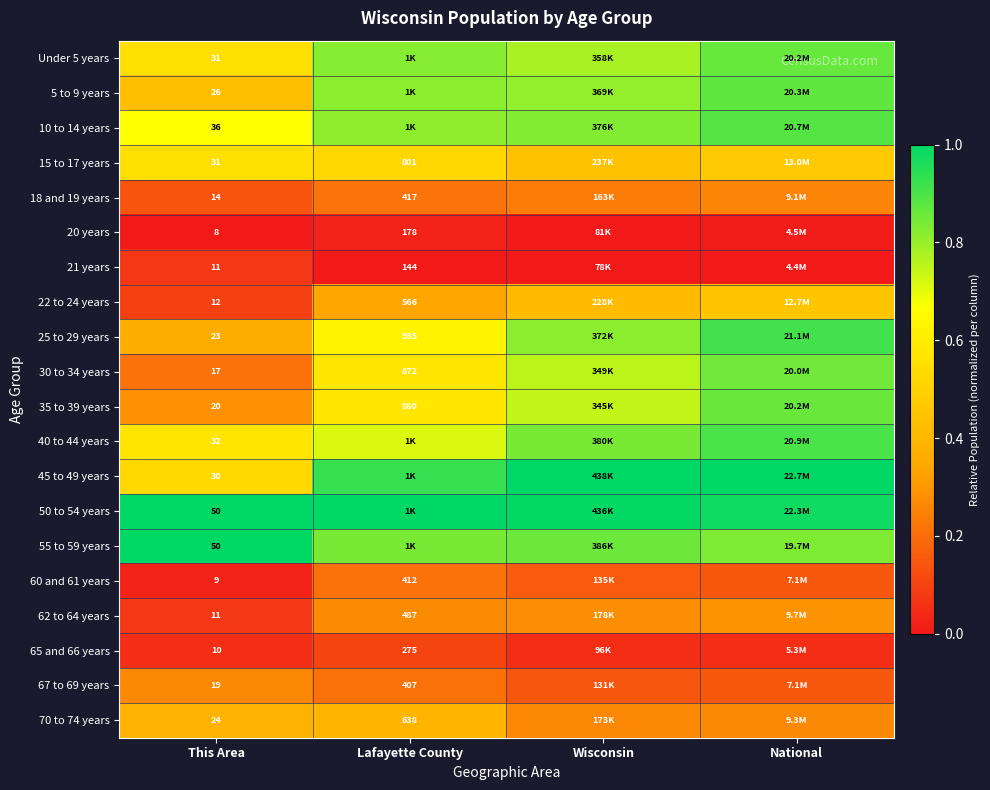

What value does the 55 to 59 years series have at This Area?

1.0